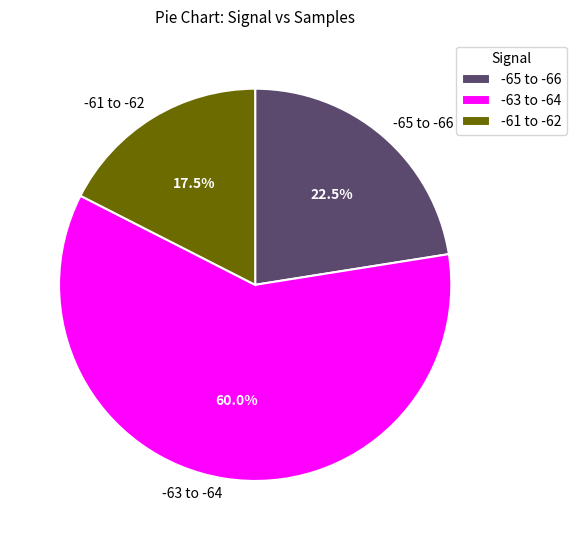

Rank the categories by value from highest to lowest.

-63 to -64, -65 to -66, -61 to -62